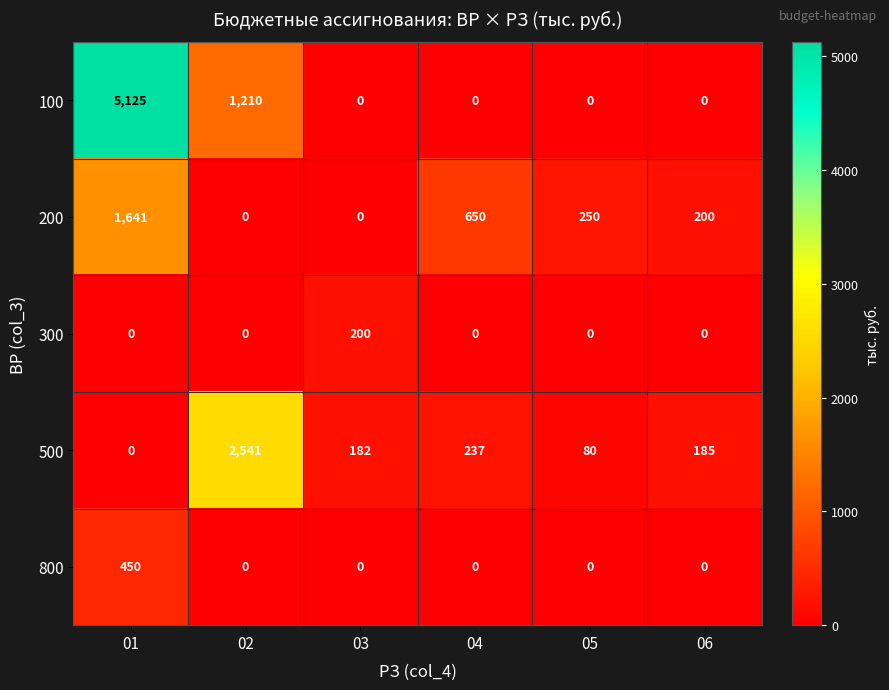

What is the sum of the 200 values at 06 and 02?

200